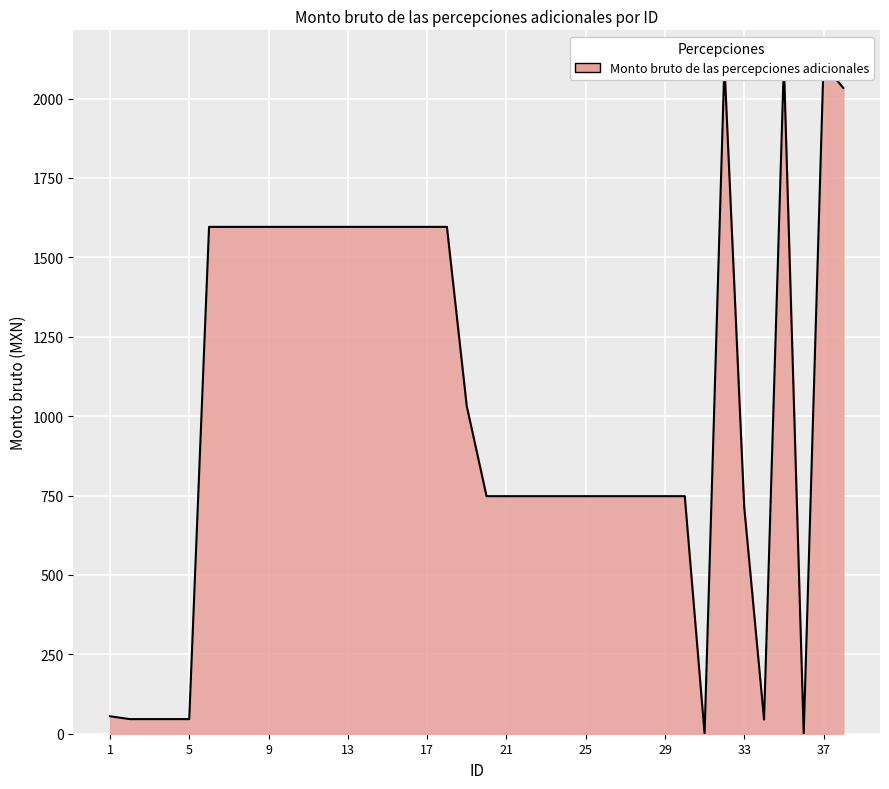

The value at 11 is 730.7. True or false?

False